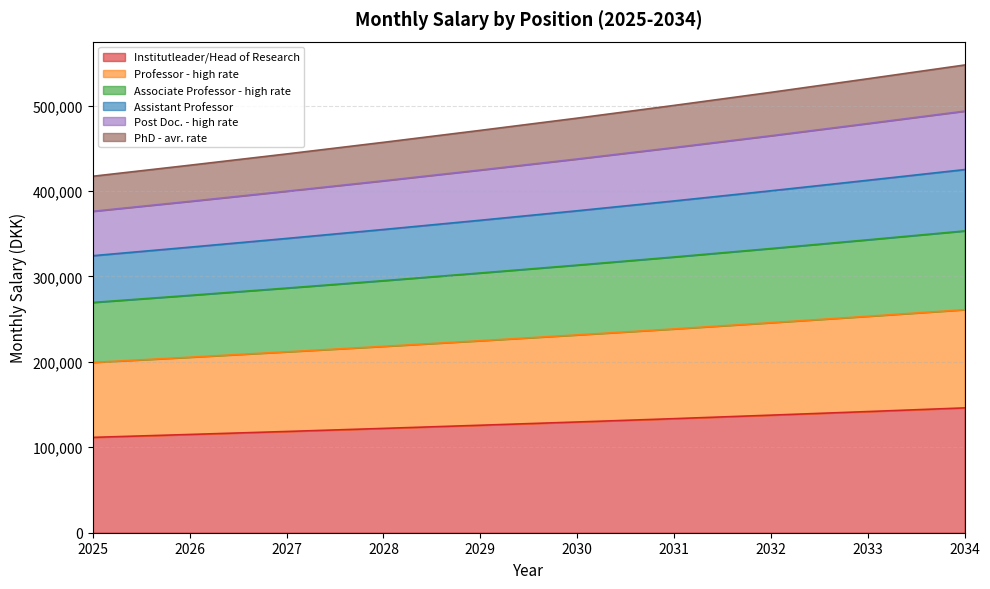

True or false: Associate Professor - high rate and Professor - high rate cross at least once.

False